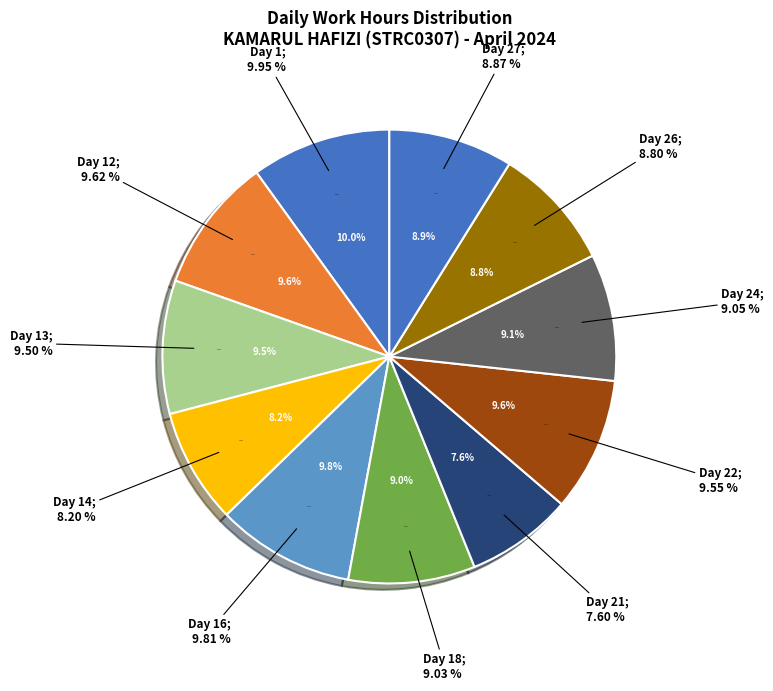

Is Day 19 the majority of the pie?

No